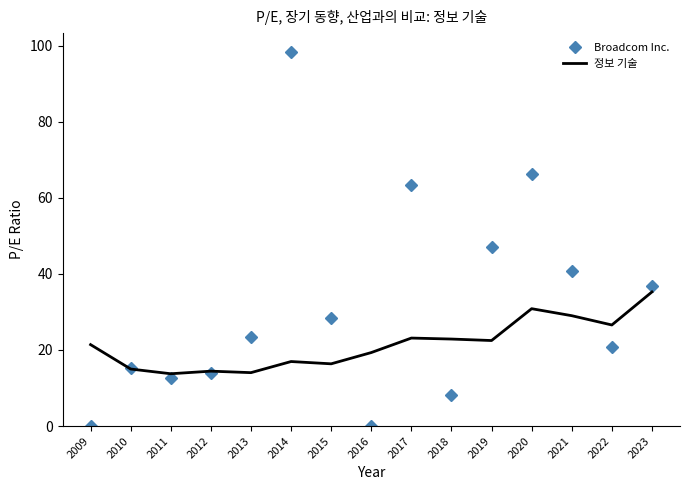

Which series has the largest range (max minus min)?

Broadcom Inc.